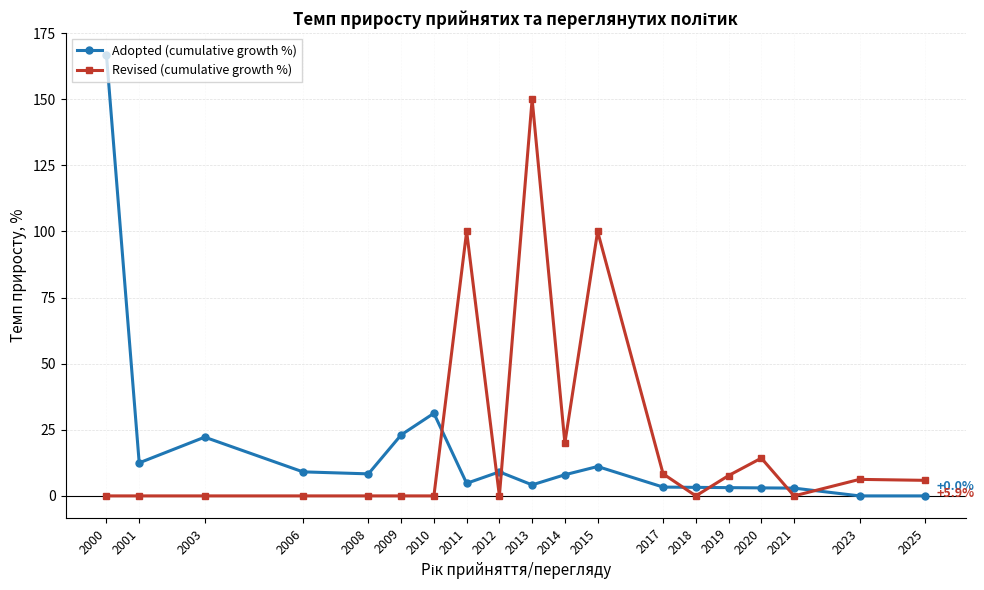

The value of Revised (cumulative growth %) at 2006 is -78.0. True or false?

False